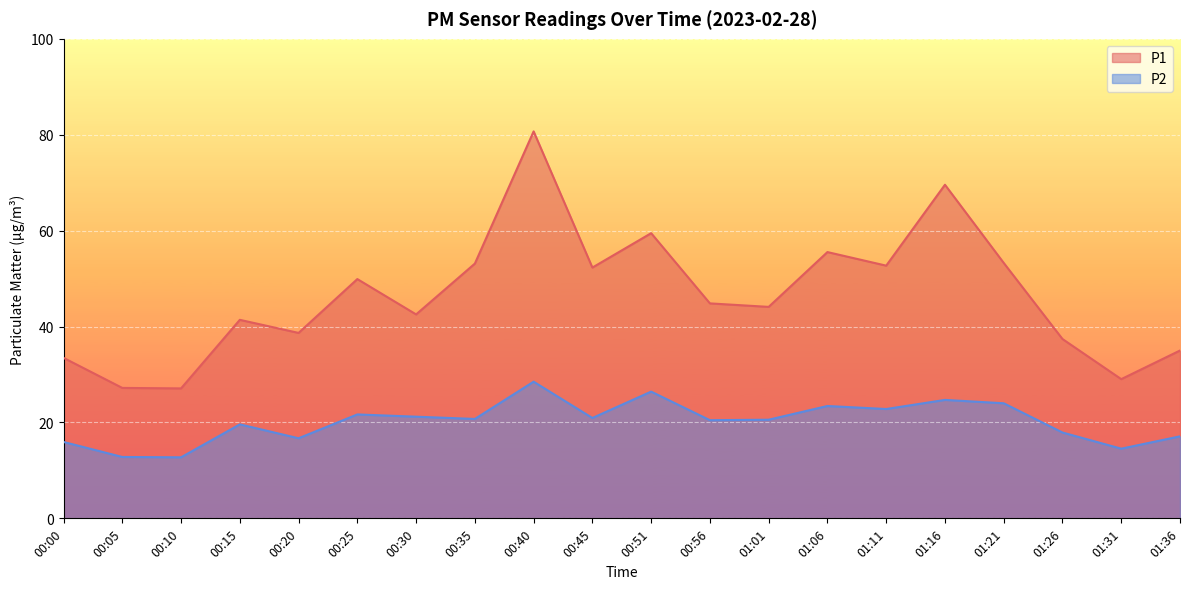

What is the difference between the P2 values at 01:31 and 00:56?

5.9